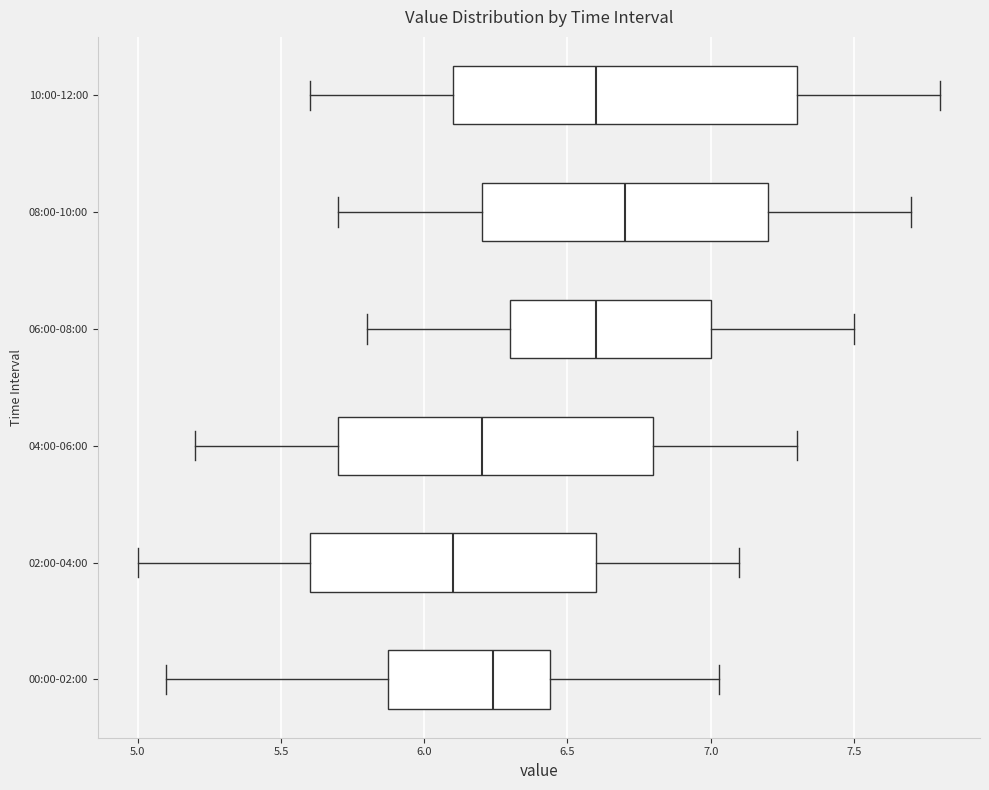

Reading bottom to top, transcribe this box plot: for each box, give where its median line is, the range the box spans, and where its two whiskers end, as read against the x-axis. The values are not printed on the chart, so give them approximately, as read against the axis.

00:00-02:00: median 6.25, box 5.90 to 6.45, whiskers 5.10 to 7.05
02:00-04:00: median 6.10, box 5.60 to 6.60, whiskers 5.00 to 7.10
04:00-06:00: median 6.20, box 5.70 to 6.80, whiskers 5.20 to 7.30
06:00-08:00: median 6.60, box 6.30 to 7.00, whiskers 5.80 to 7.50
08:00-10:00: median 6.70, box 6.20 to 7.20, whiskers 5.70 to 7.70
10:00-12:00: median 6.60, box 6.10 to 7.30, whiskers 5.60 to 7.80